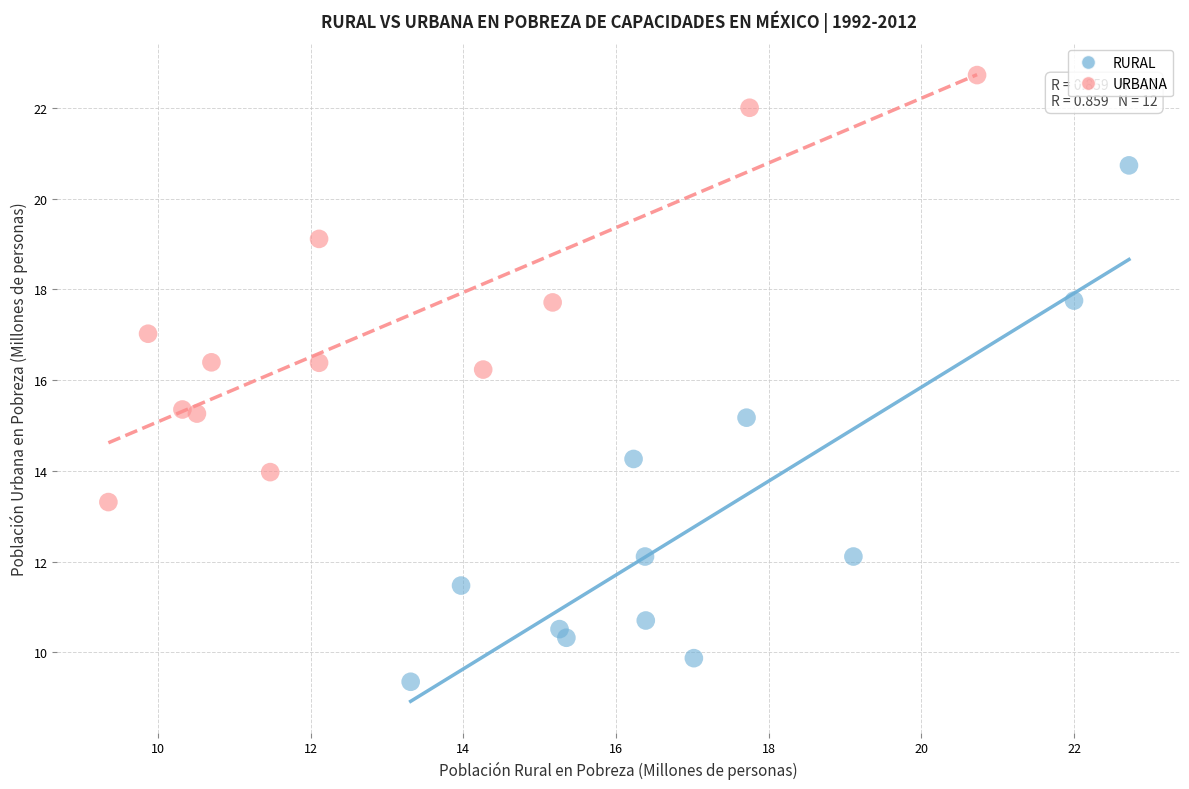

Which series reaches the minimum Y coordinate?

RURAL